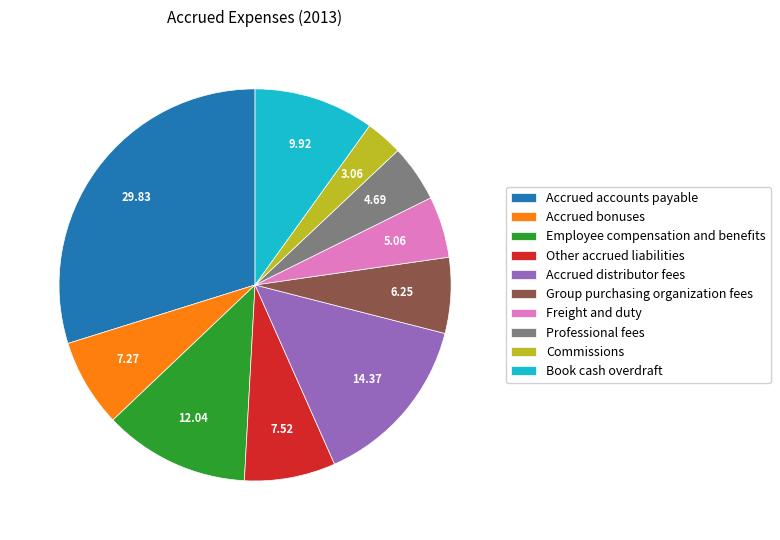

Between Employee compensation and benefits and Accrued distributor fees, which is larger?

Accrued distributor fees